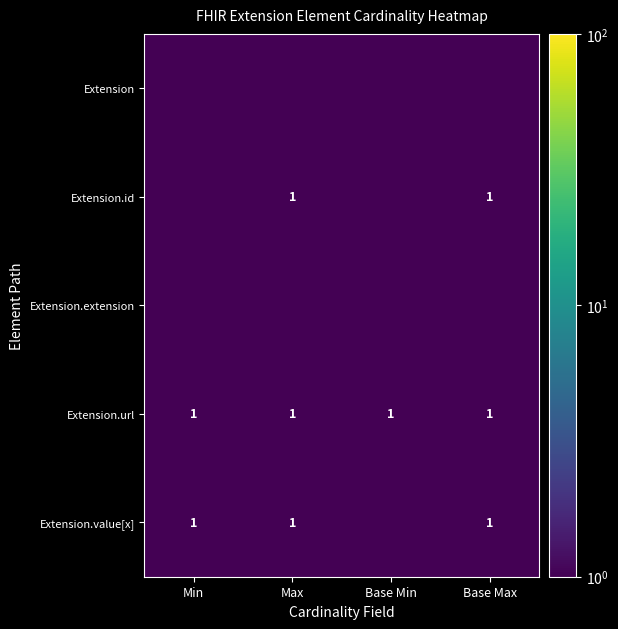

What is the highest value of the Extension.url series?

1.0